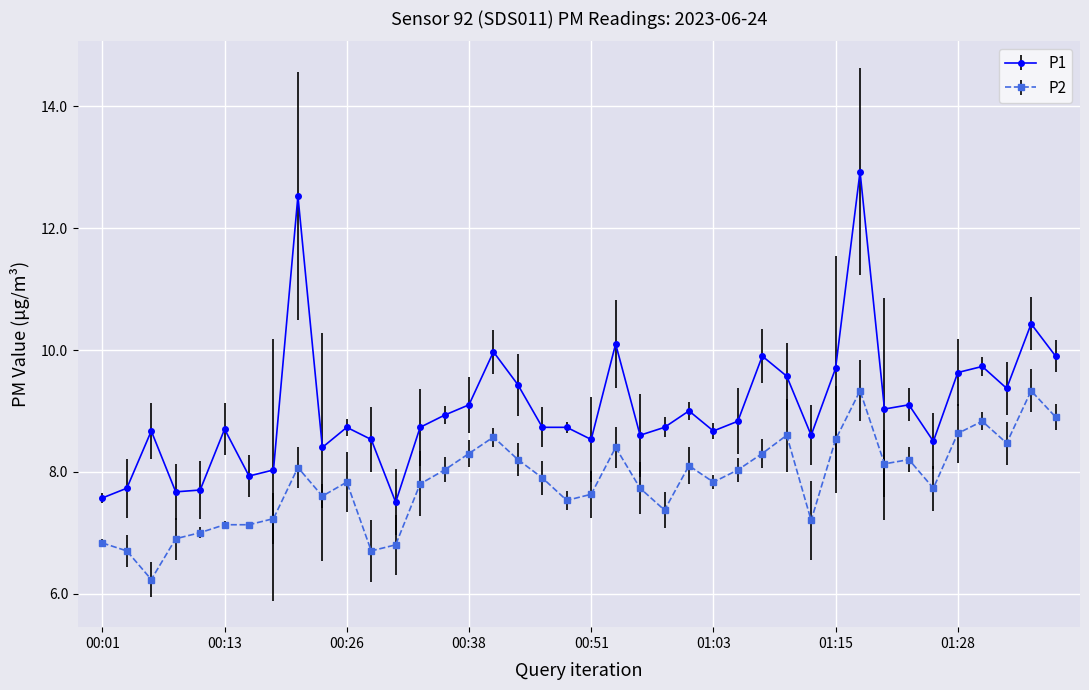

Which series has the widest spread of values?

P1